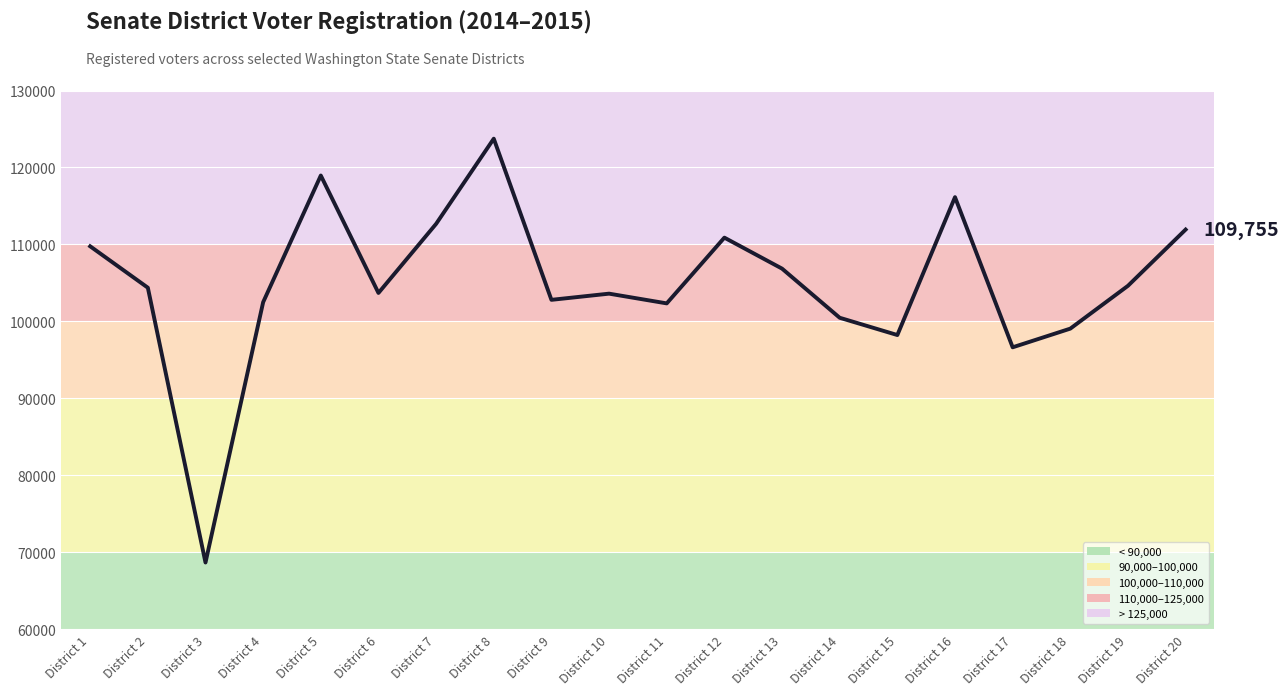

How many categories are shown in the chart?

20